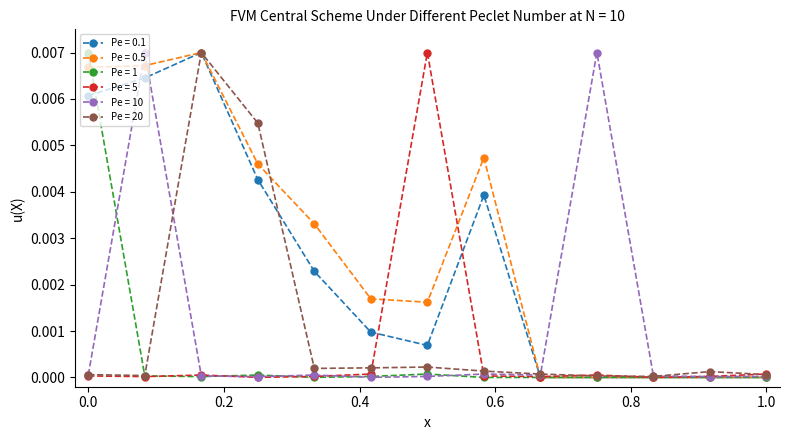

What is the label of the 3rd point from the left?

0.2